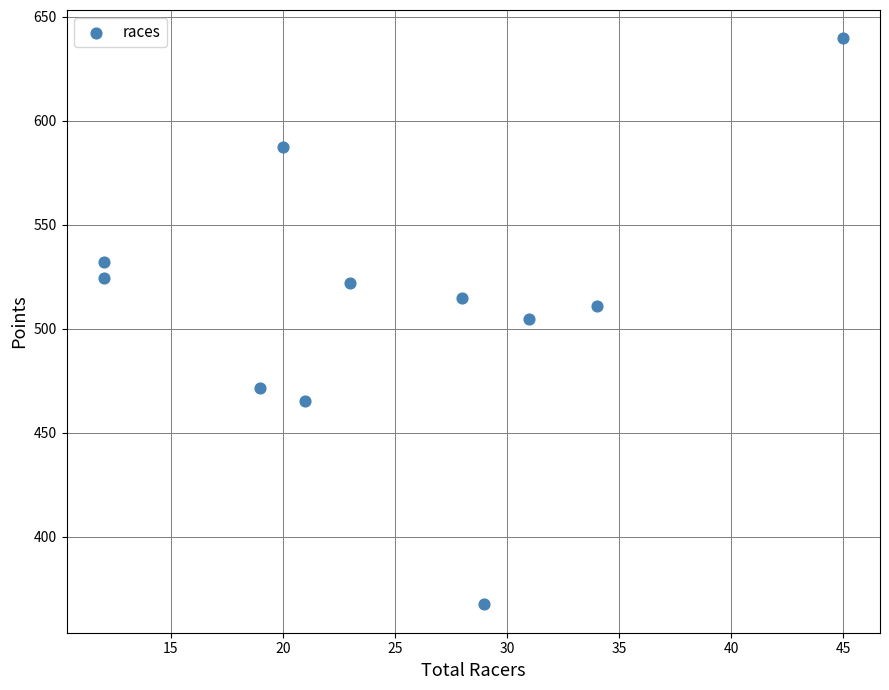

What is the range of Y values (max minus min)?

272.1